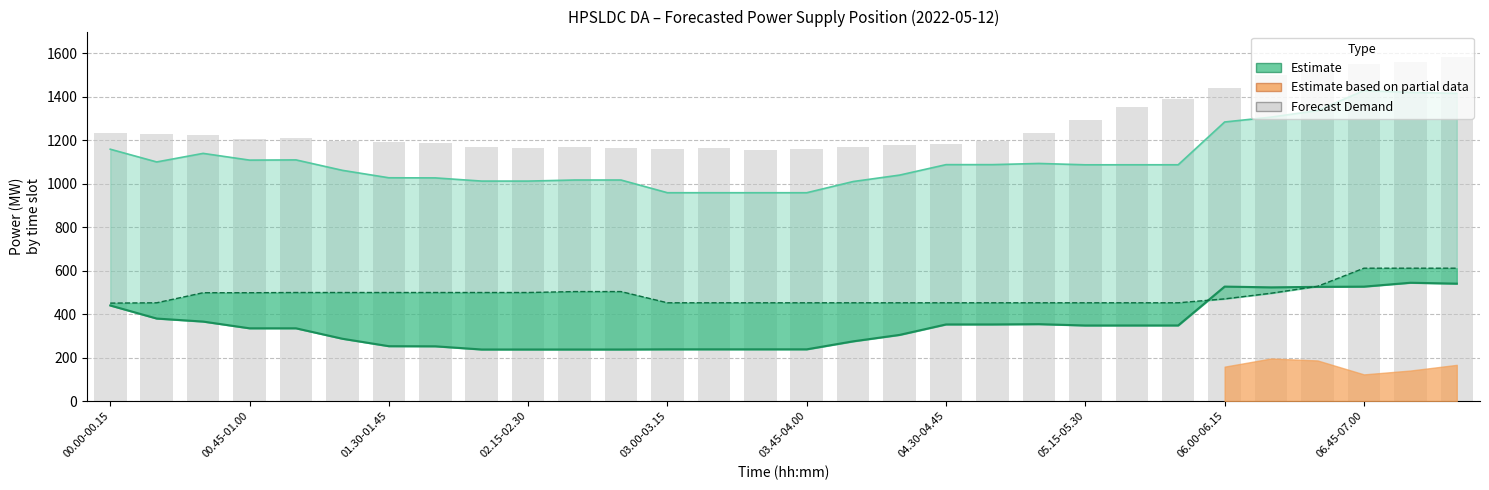

Reading left to right, what are all the values shown in this chart?

Net Schedule (Estimate): 439.6	379.5	365.5	334.5	334.5	286.5	252.3	251.7	237.1	237.1	237.1	237.1	237.8	237.8	237.8	237.8	274.6	304.2	352.4	352.4	353.7	347.5	347.6	347.7	526.5	523.0	525.2	526.3	544.2	540.0
Net Availability (Upper): 1158.6	1100.0	1139.4	1108.4	1109.4	1061.4	1027.2	1026.6	1011.9	1011.9	1016.9	1016.9	958.4	958.4	958.4	958.4	1009.9	1039.5	1087.6	1087.6	1093.0	1086.9	1087.0	1087.0	1283.8	1306.3	1336.3	1428.5	1419.7	1415.6
Own Generation: 450.5	452.0	498.3	498.3	499.3	499.3	499.3	499.3	499.3	499.3	503.6	503.6	452.0	452.0	452.0	452.0	452.0	452.0	452.0	452.0	452.0	452.0	452.0	452.0	470.0	496.0	527.8	611.2	611.2	611.2
Forecast Demand: 1232.0	1229.0	1222.0	1205.0	1211.0	1196.0	1190.0	1188.0	1171.0	1164.0	1168.0	1164.0	1160.0	1165.0	1154.0	1158.0	1169.0	1179.0	1181.0	1195.0	1231.0	1293.0	1352.0	1388.0	1442.0	1502.0	1523.0	1551.0	1560.0	1582.0